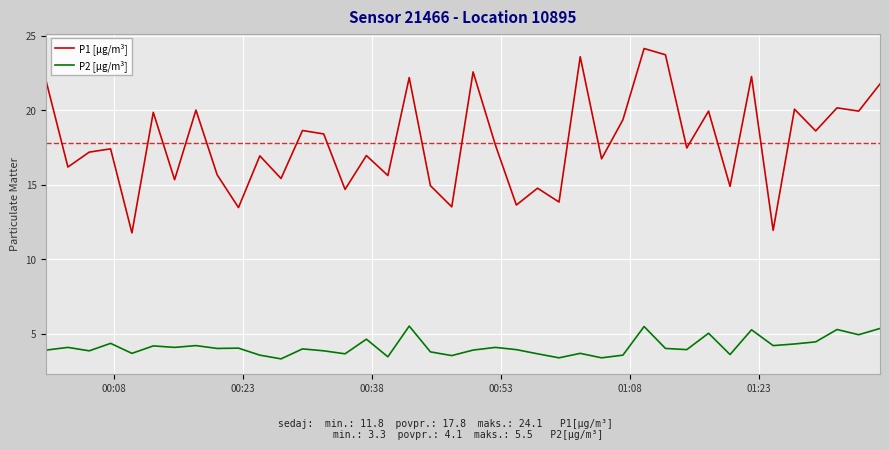

Does the chart have visible grid lines?

Yes